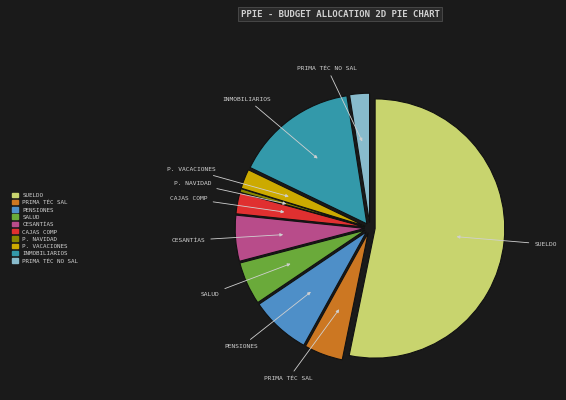

How many segments does this pie chart have?

10